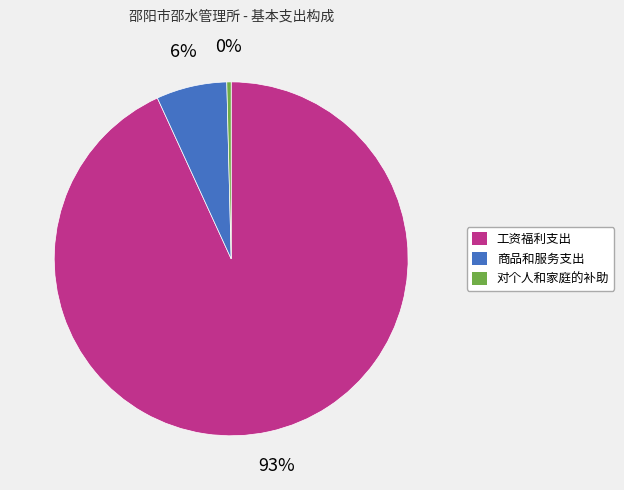

Is there any slice that represents more than half of the pie?

Yes